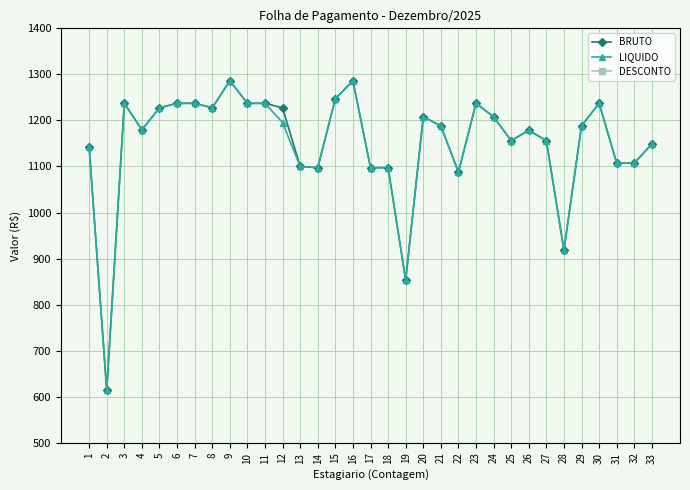

True or false: LIQUIDO has a value of 1702.1 at 7.

False